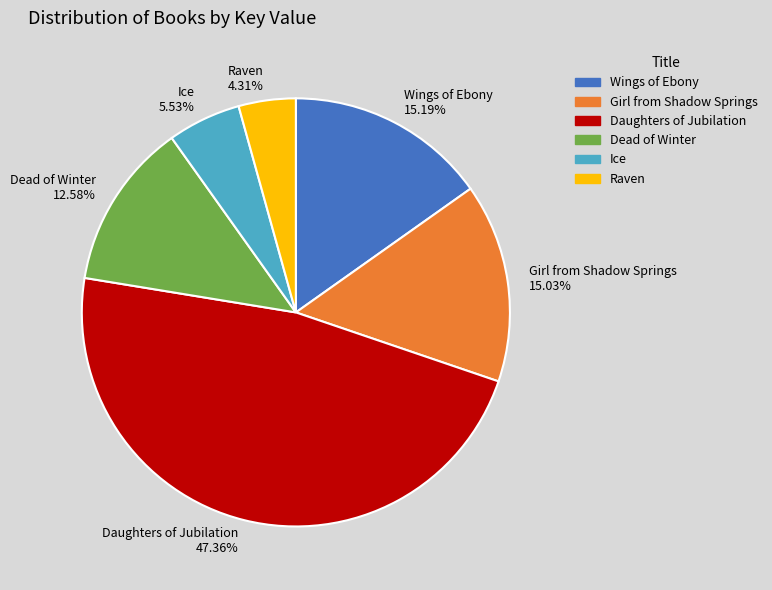

What percentage is NOT represented by Girl from Shadow Springs?

85.0%